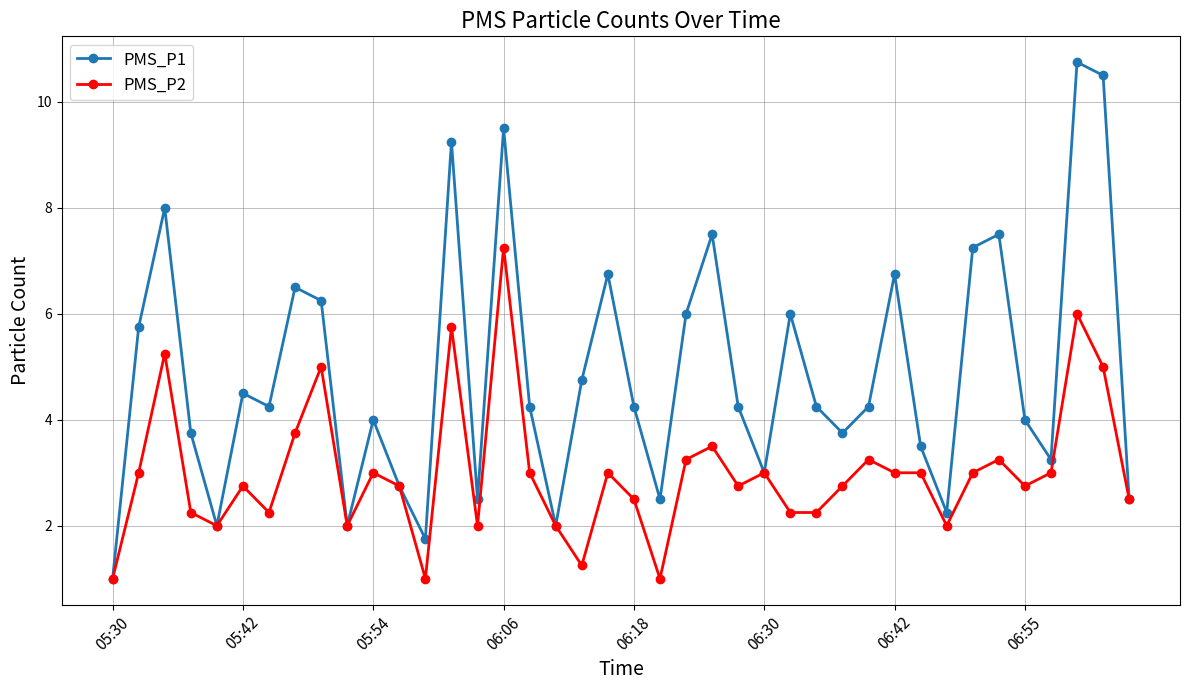

True or false: PMS_P2 has more than 0 interior local peaks.

True